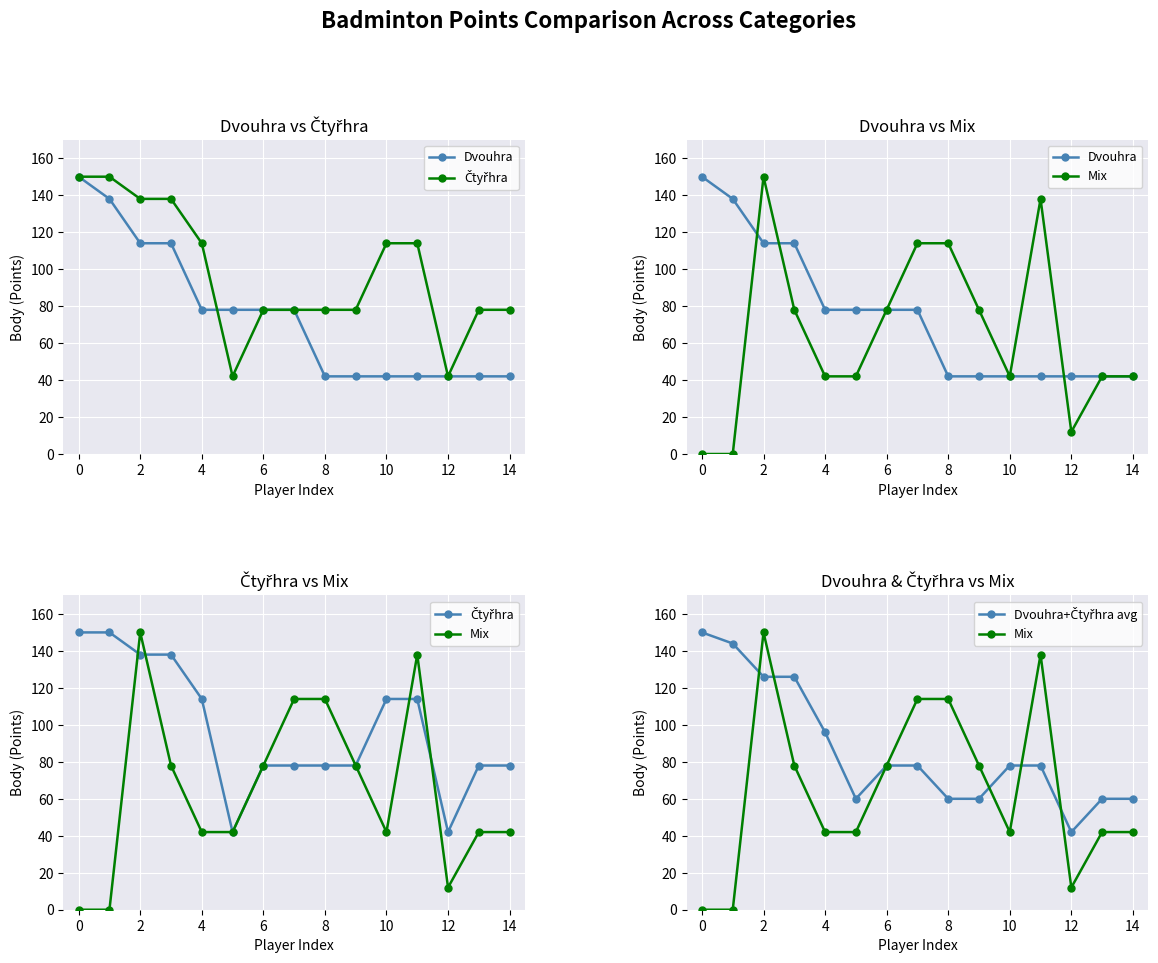

Between 10 and 12, which series saw the biggest shift?

Mix